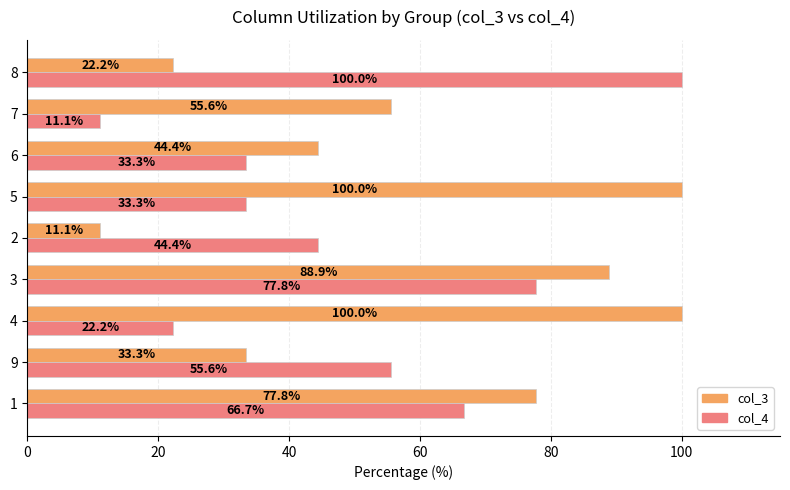

How many data points does each series have?

9